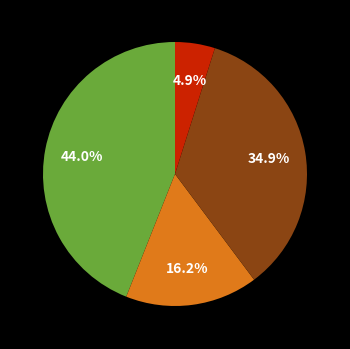

Is there any slice that represents more than half of the pie?

No